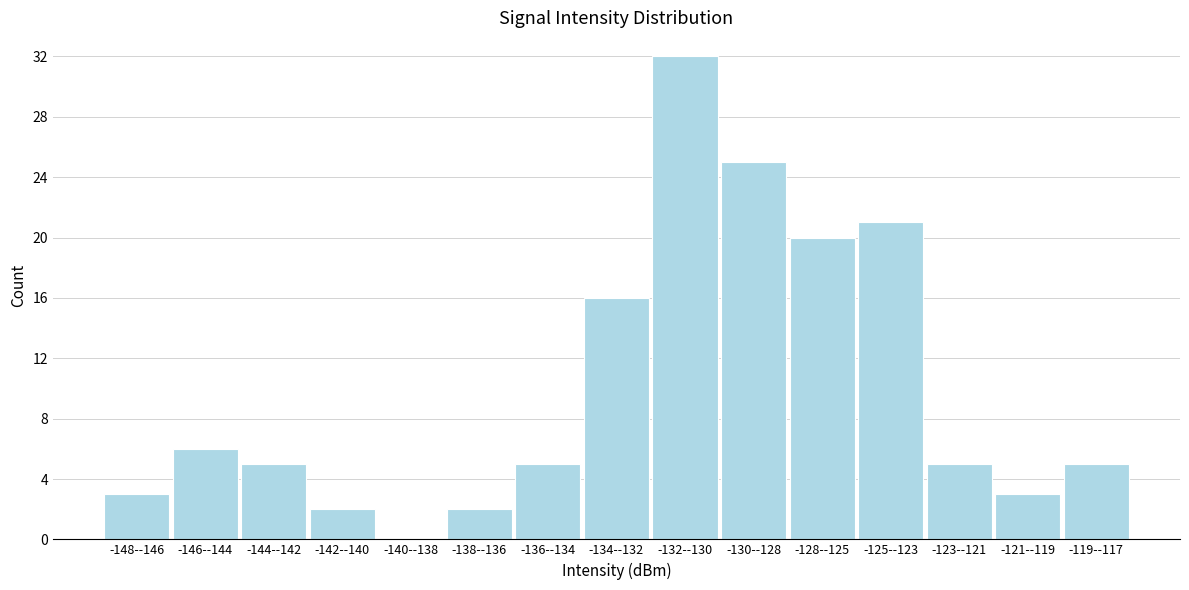

Reading left to right, extract all data points from this chart.

-148--146=3	-146--144=6	-144--142=5	-142--140=2	-140--138=0	-138--136=2	-136--134=5	-134--132=16	-132--130=32	-130--128=25	-128--125=20	-125--123=21	-123--121=5	-121--119=3	-119--117=5